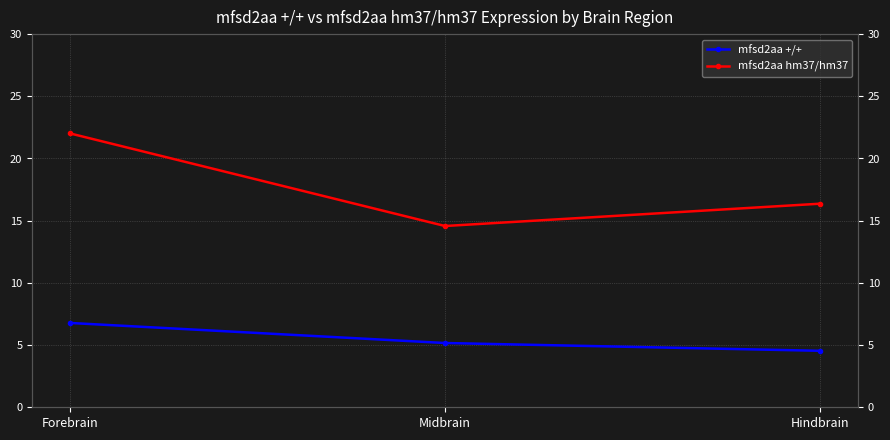

Which series changed the most between Midbrain and Hindbrain?

mfsd2aa hm37/hm37